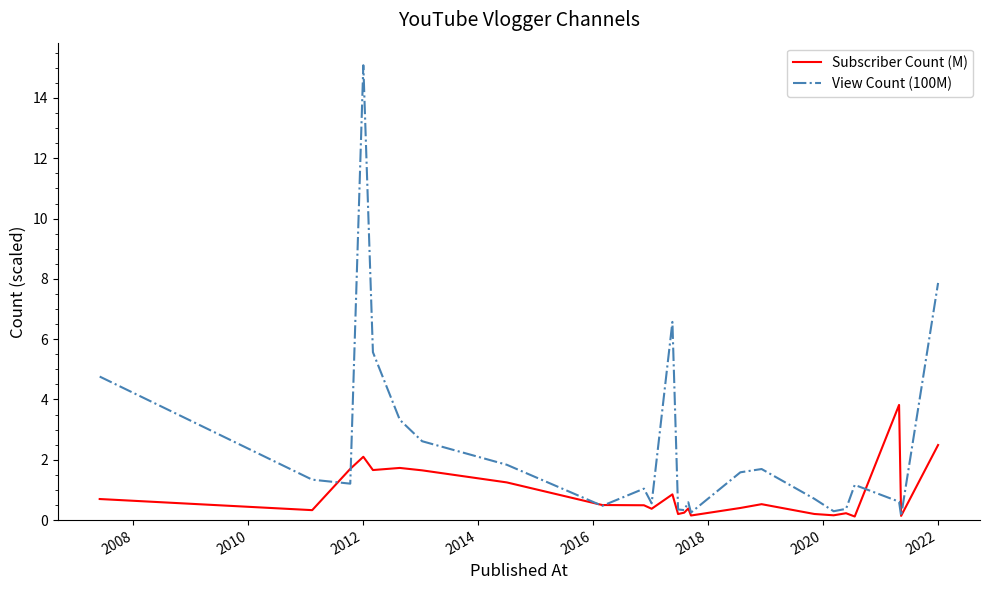

List the series in order of their peak value, highest first.

View Count (100M), Subscriber Count (M)